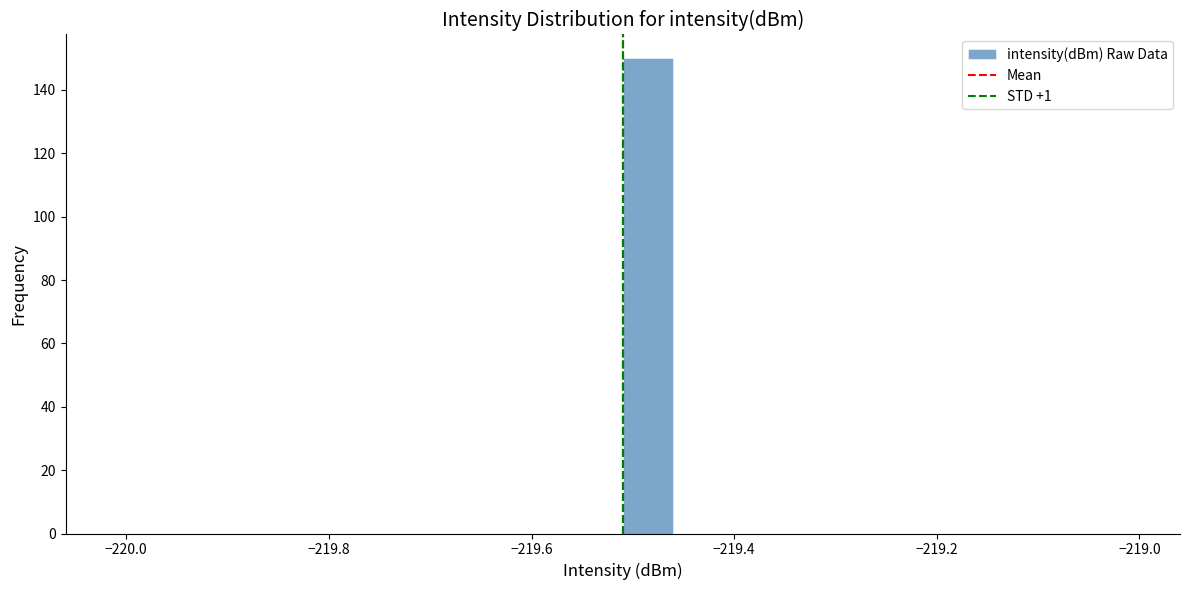

Around what value on the x-axis is the tallest bar? Give the approximate position of its centre, as read against the axis.

-219.48